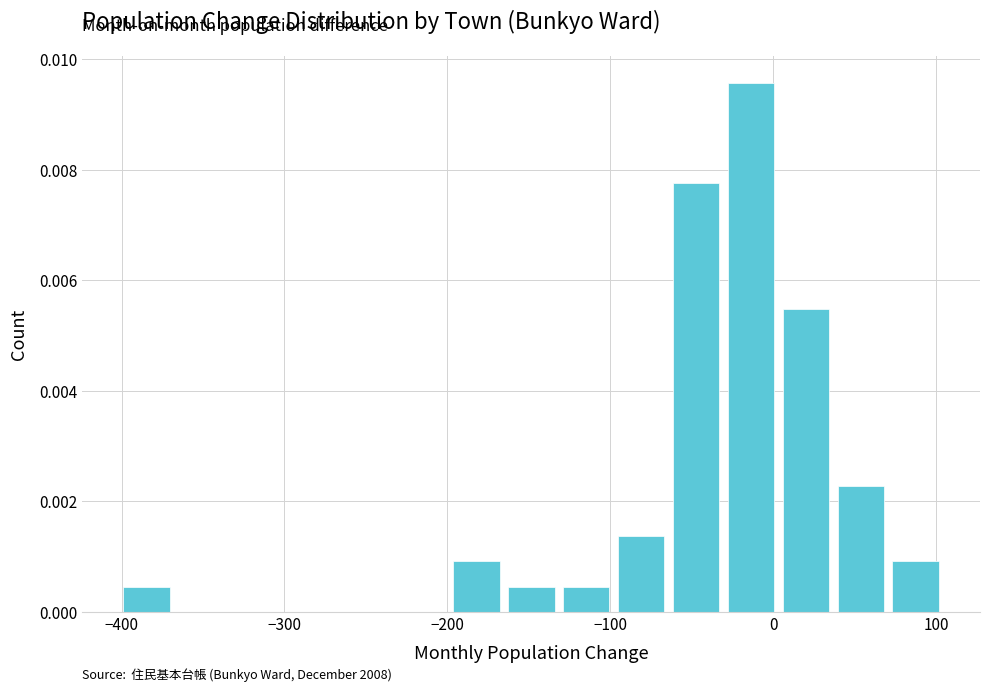

Read against the x-axis, roughly where is the centre of the tallest bar?

-10